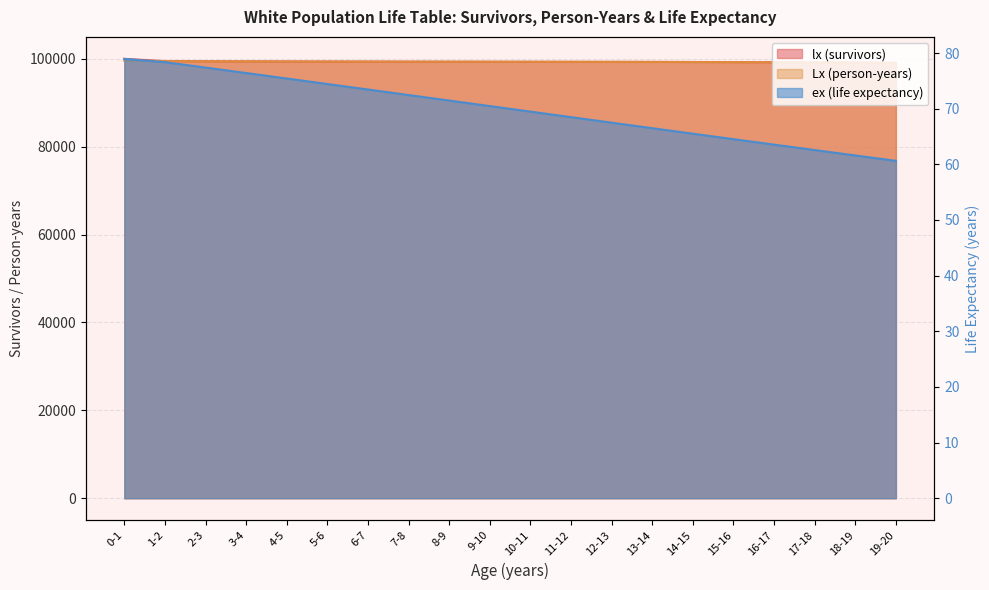

True or false: lx (survivors) and Lx (person-years) intersect in this chart.

False